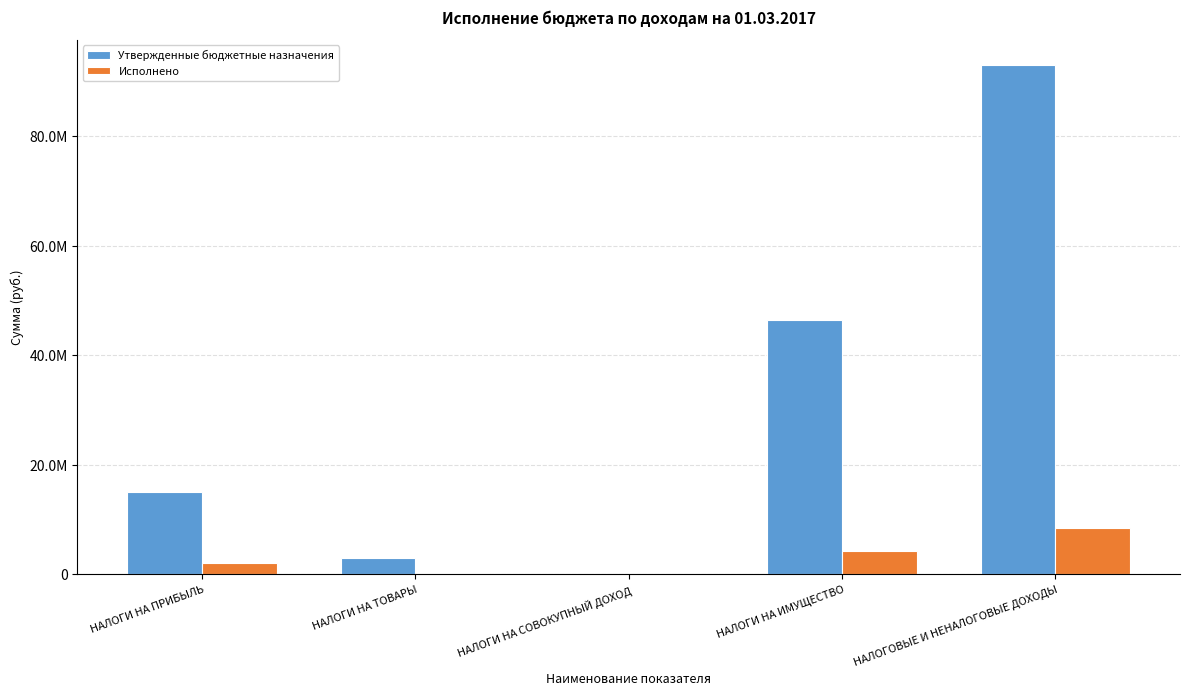

What is the minimum value for Исполнено?

96788.5